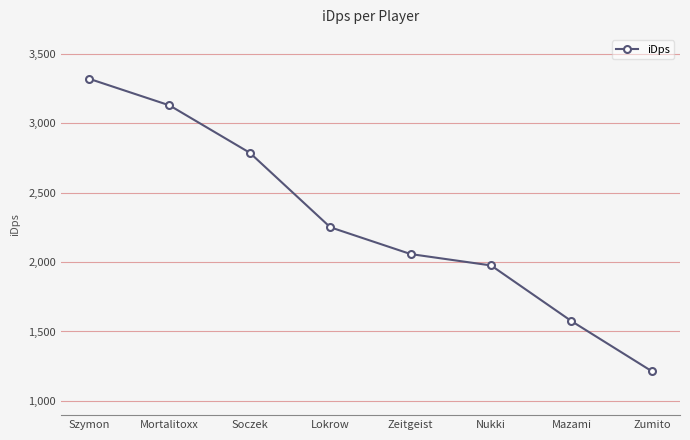

How many values exceed 2250?

4